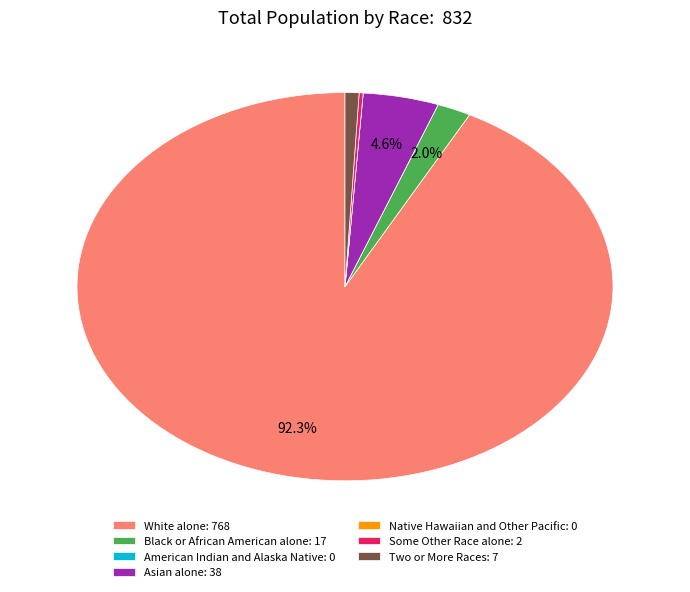

Does any single category account for the majority?

Yes